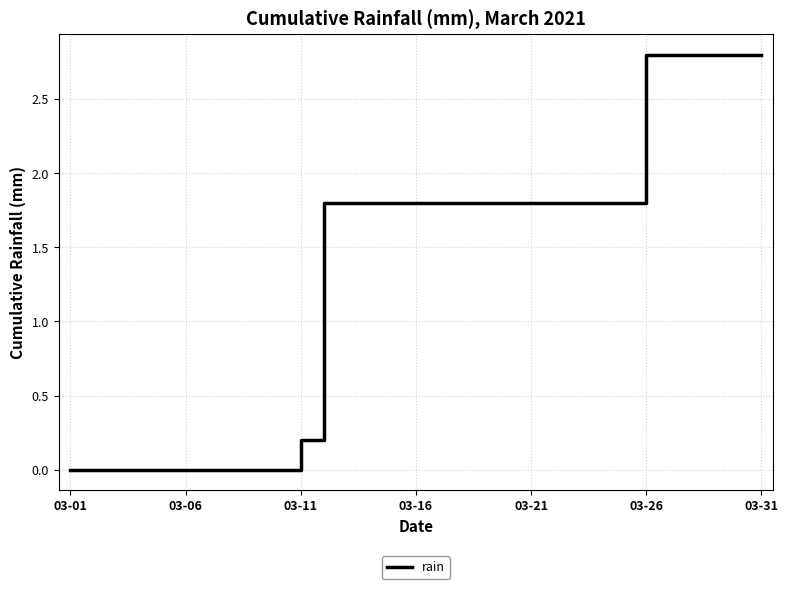

What is the greatest value displayed?

2.8